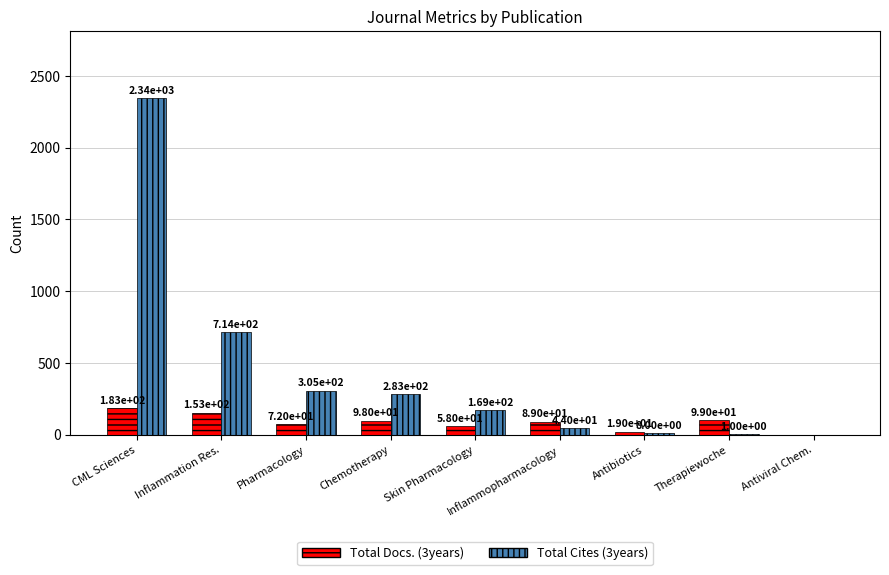

True or false: Total Cites (3years) has a value of 44 at Inflammopharmacology.

True